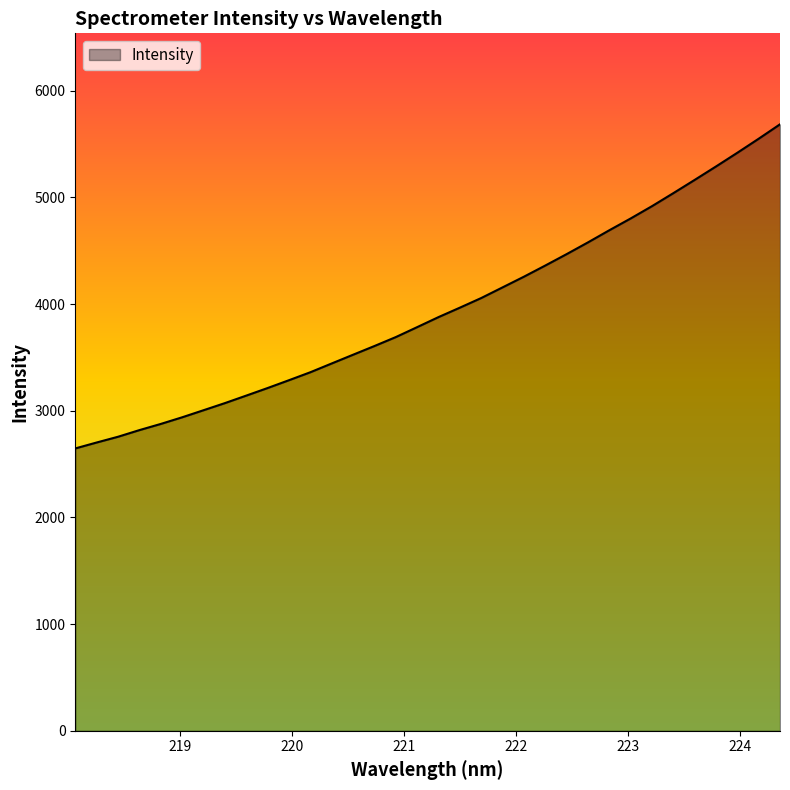

What is the minimum value shown in the chart?

2647.2